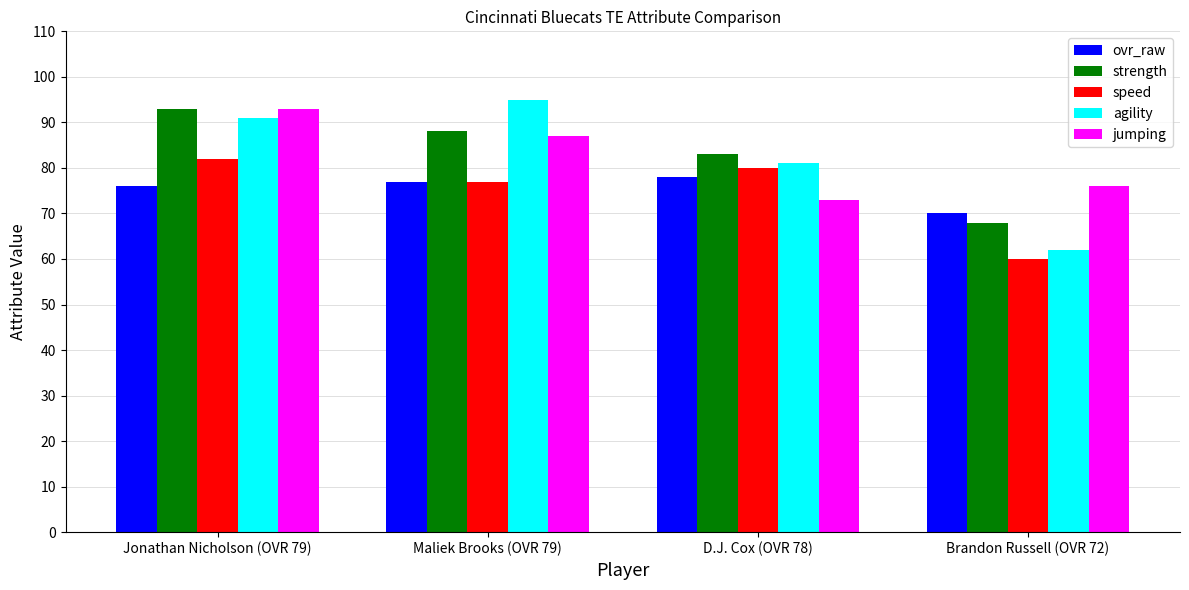

At D.J. Cox (OVR 78), list the series in order from largest to smallest.

strength, agility, speed, ovr_raw, jumping